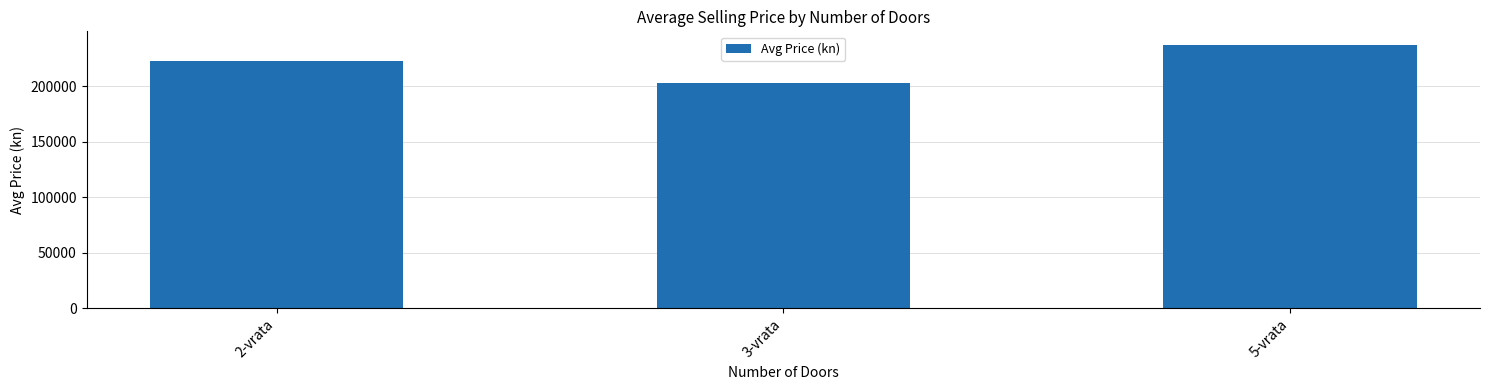

What is the sum of the values at 3-vrata and 5-vrata?

440930.5